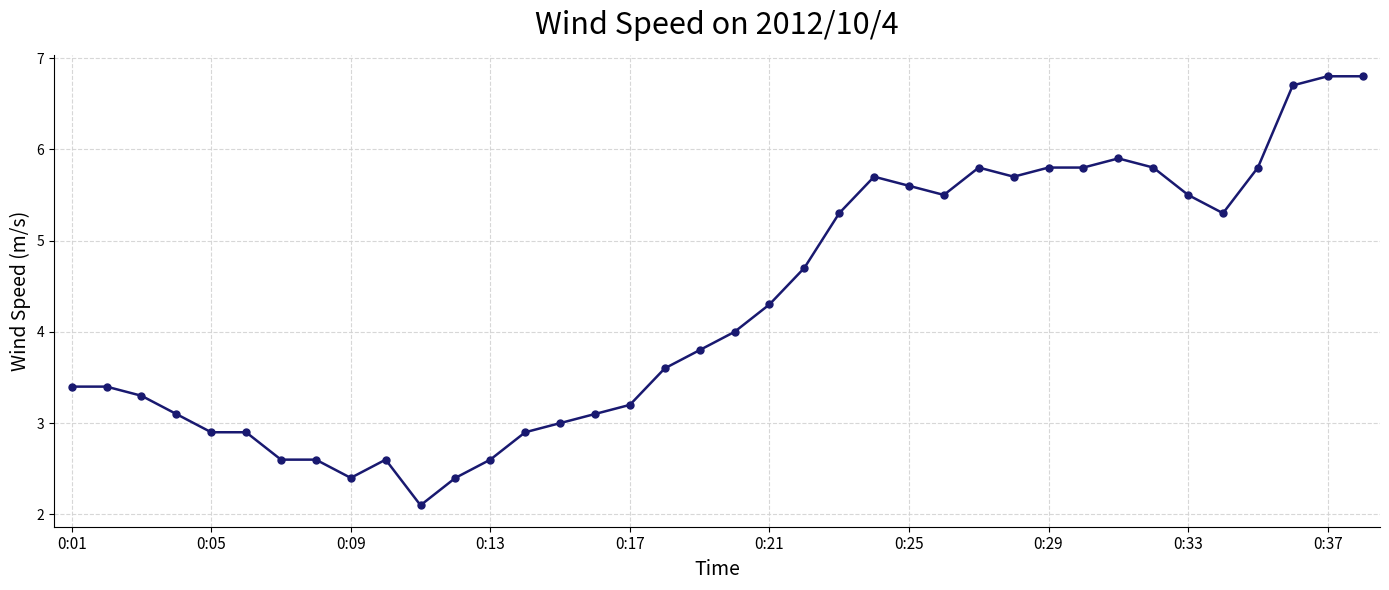

True or false: the data has more than 0 interior local peaks.

True